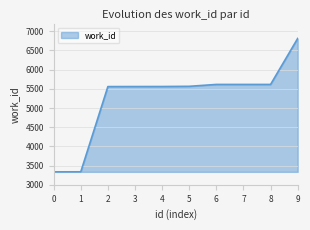

Between 1 and 8, which is larger?

8